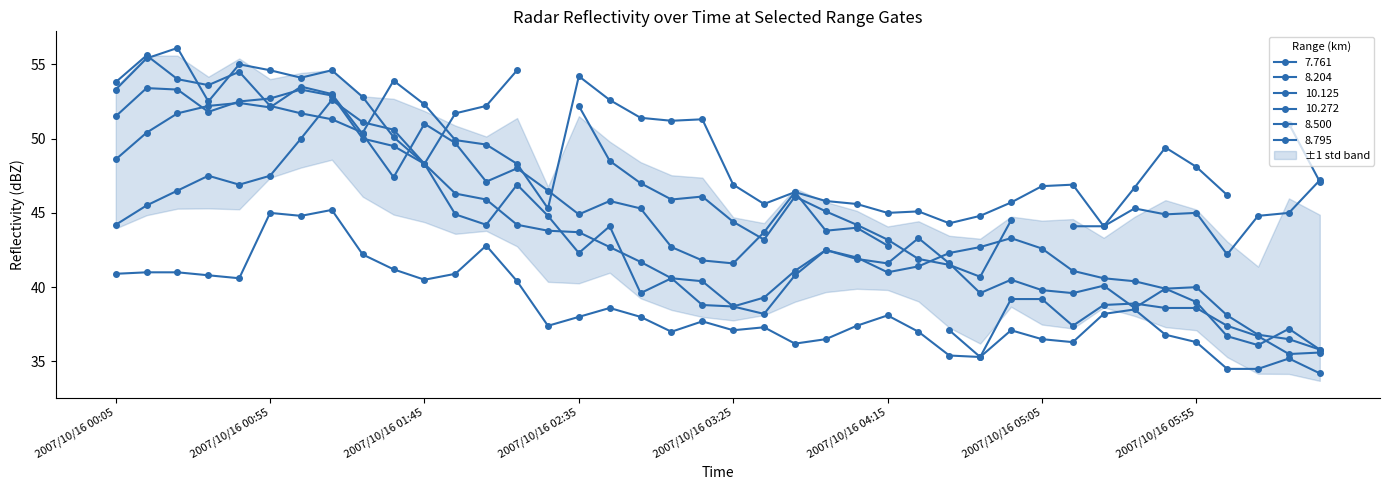

What is the difference between the maximum and minimum values in the 8.795 series?

17.6